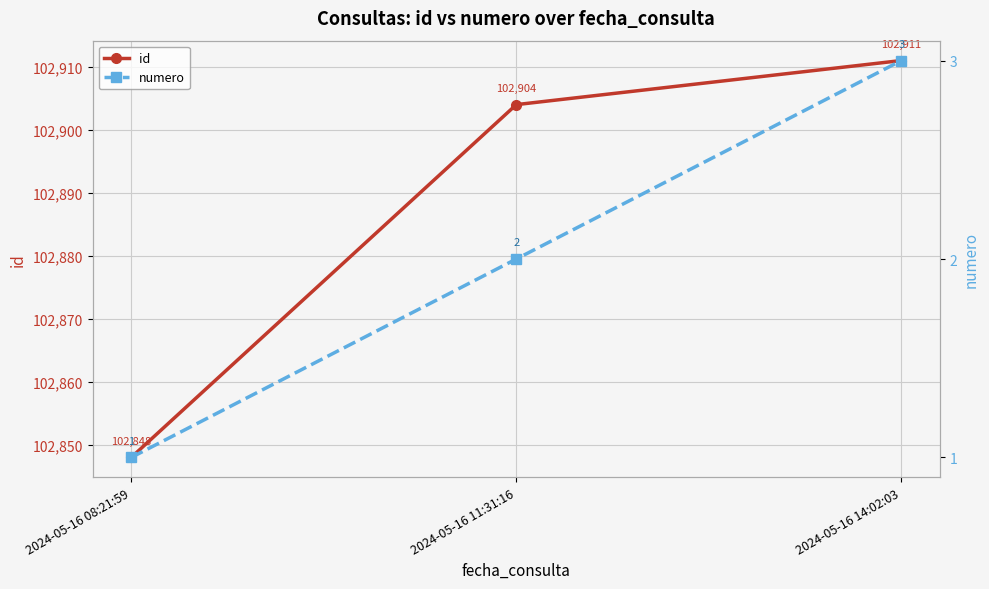

What is the highest value of the numero series?

3